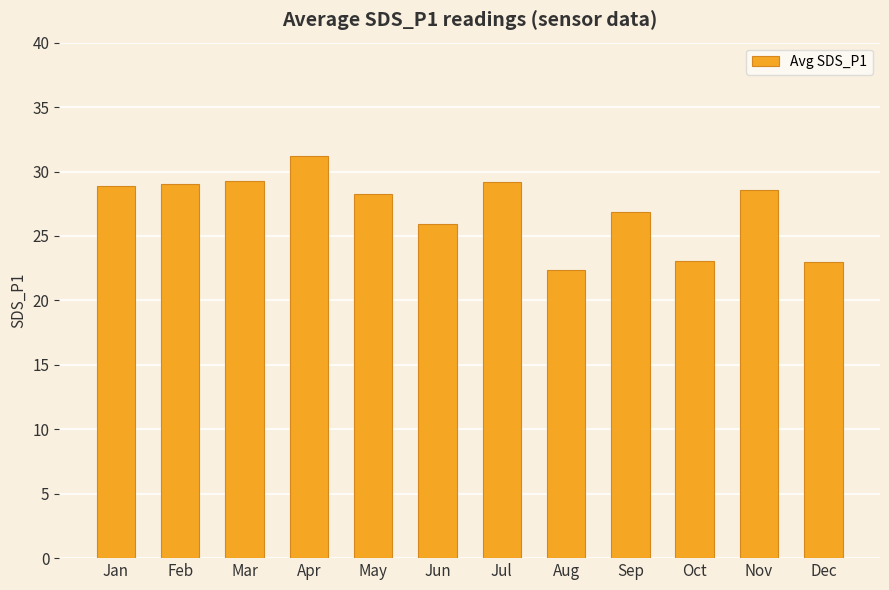

Is it true that the value at Feb is 29.1?

True